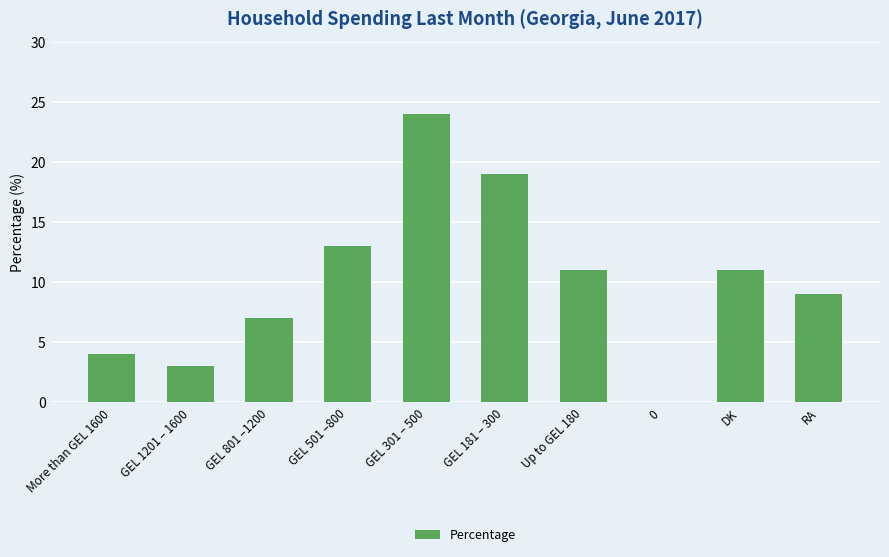

What is the change in value from More than GEL 1600 to GEL 181 – 300?

+15